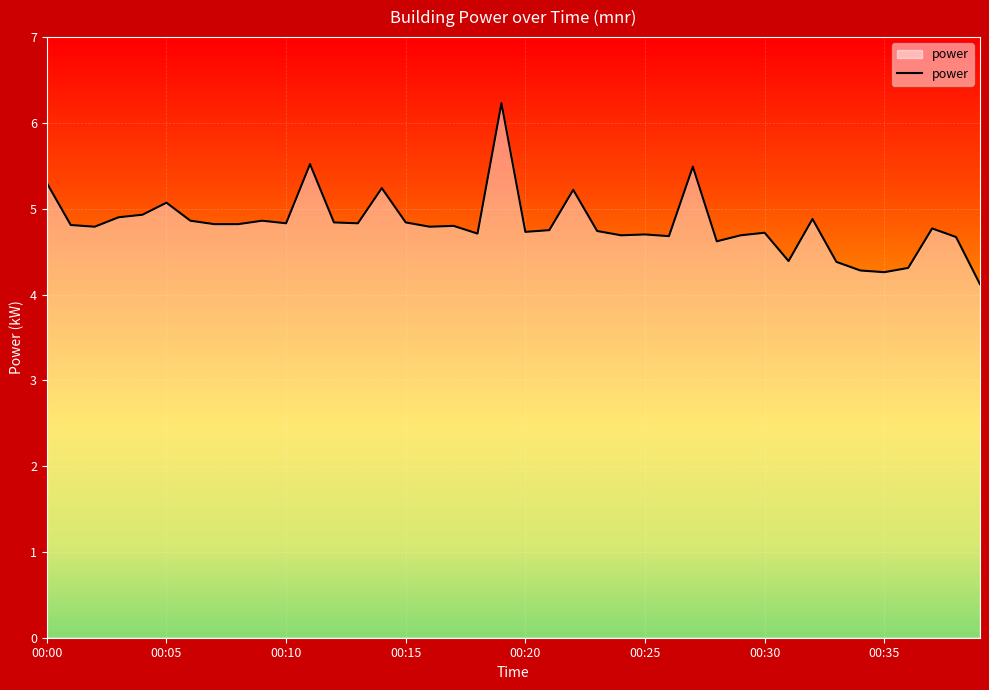

What is the sum of all values?

192.9